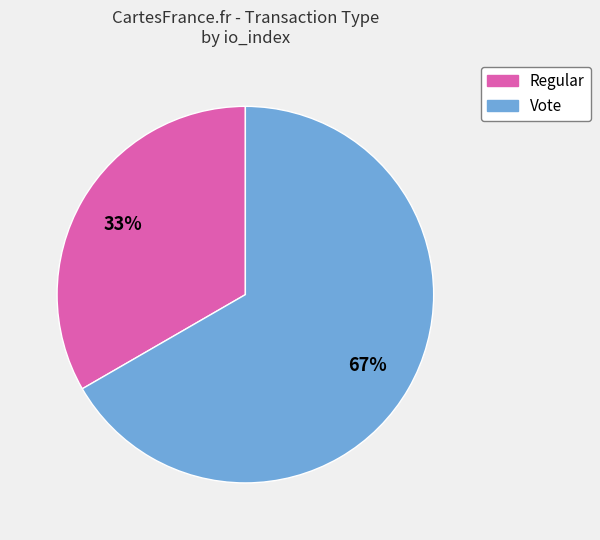

Between Regular and Vote, which is larger?

Vote